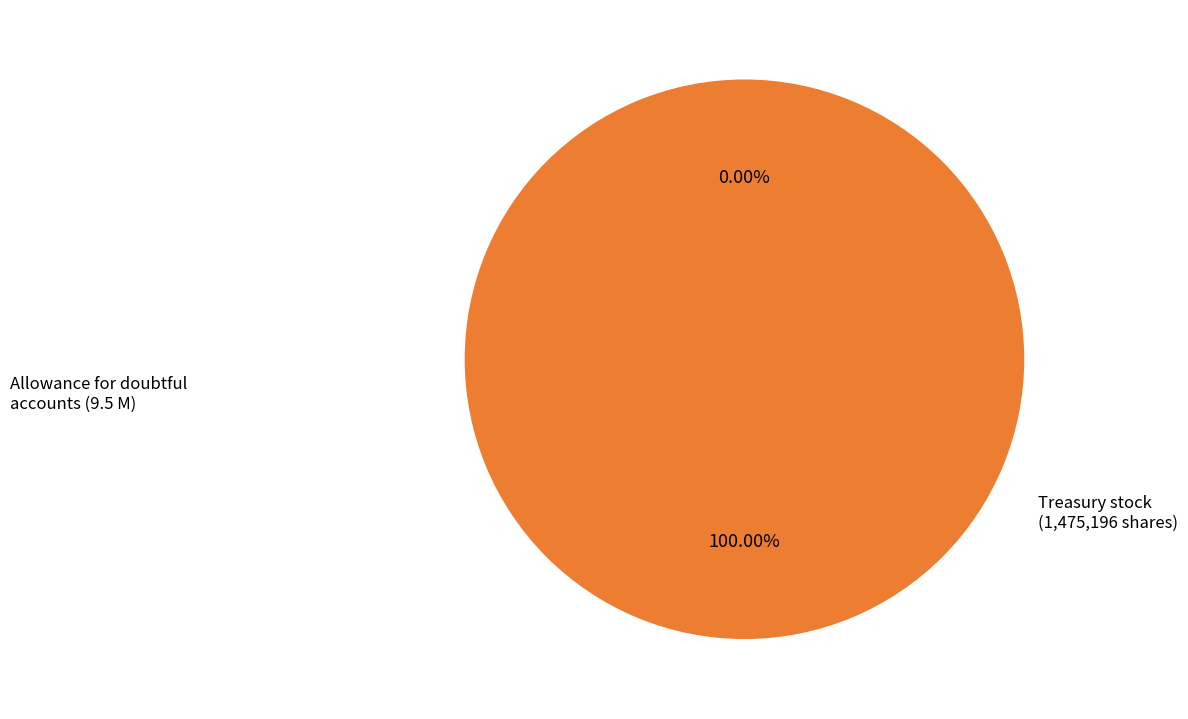

Is there a majority slice in this chart?

Yes